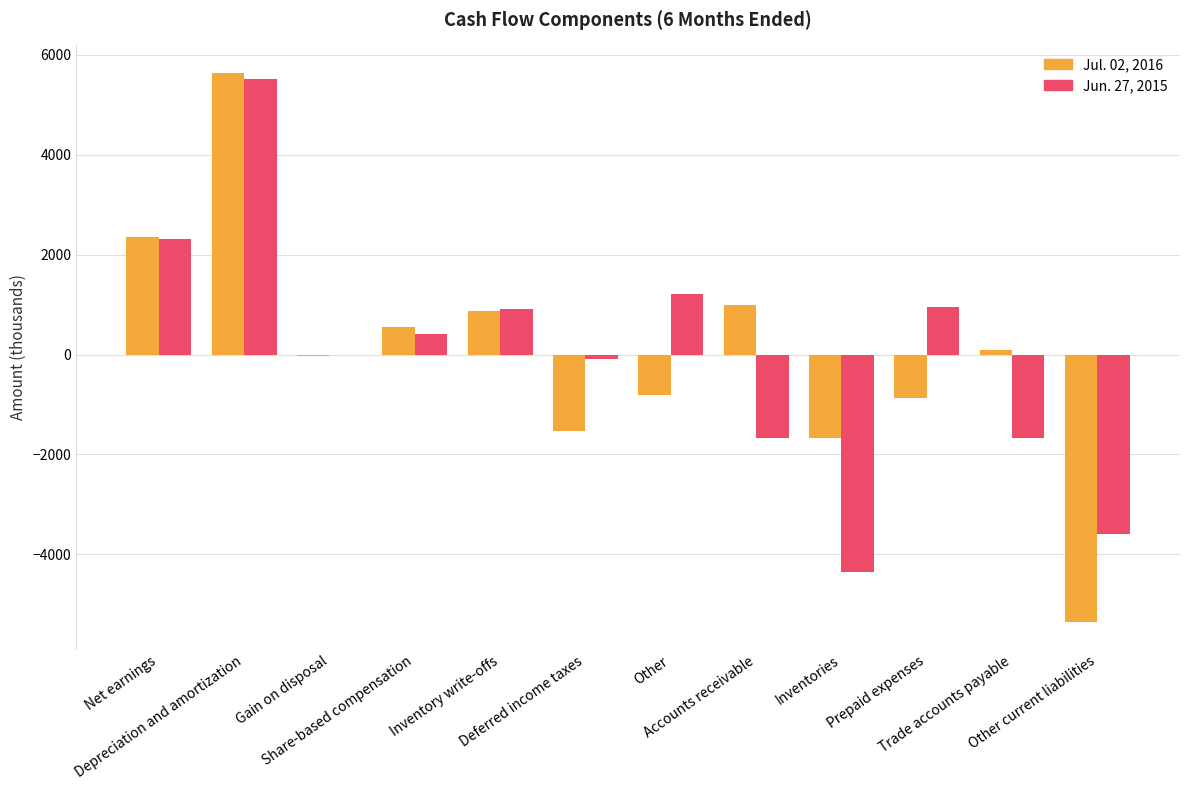

What is the maximum value shown in the chart?

5640